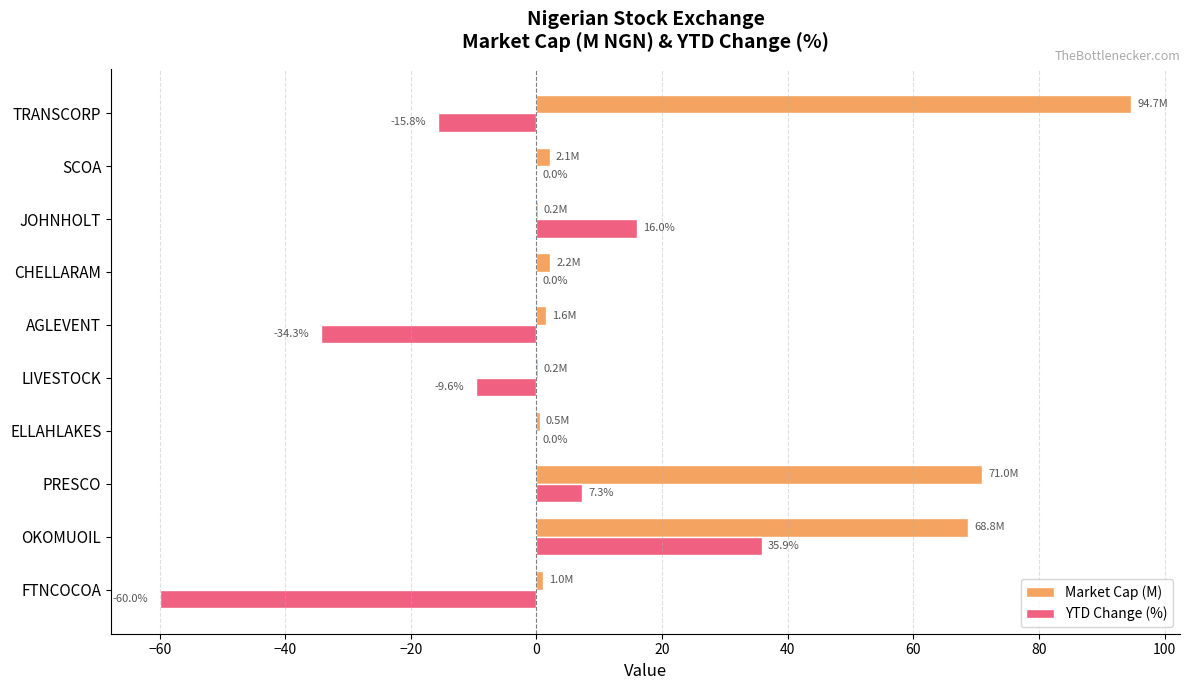

At which category is the sum across all series the highest?

OKOMUOIL